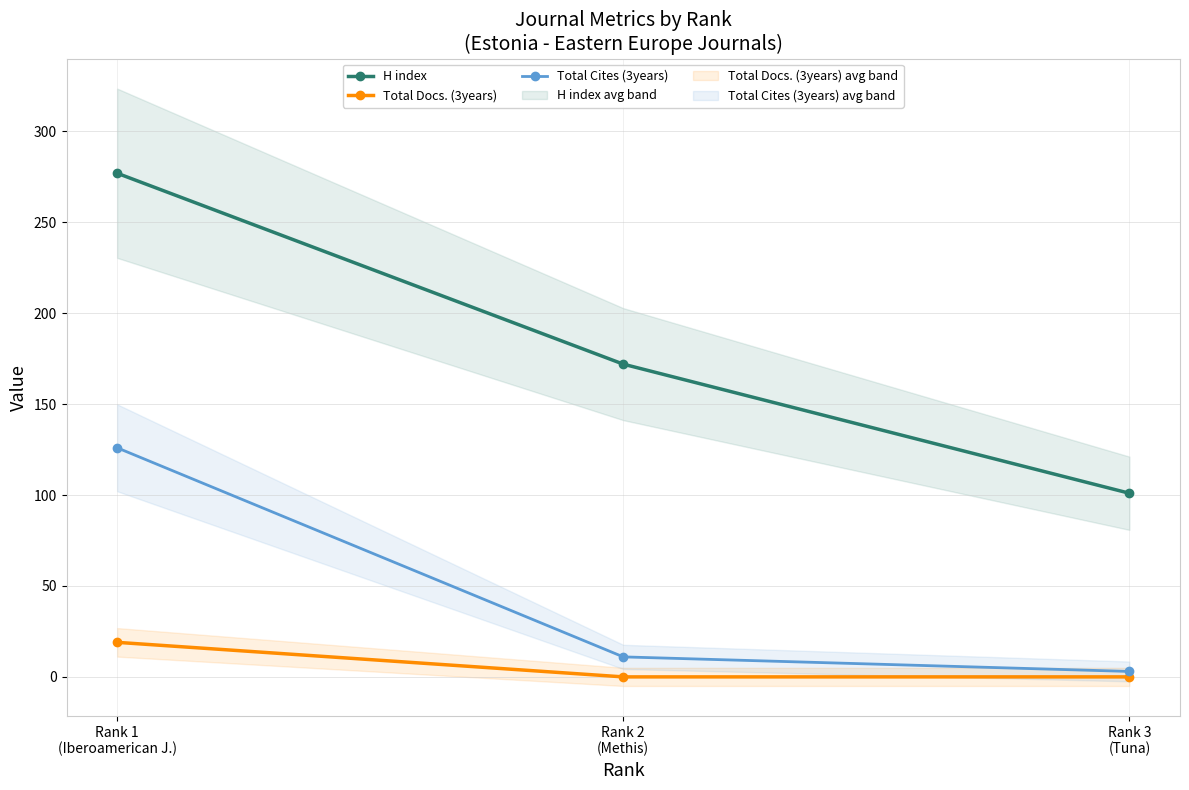

Between Rank 3
(Tuna) and Rank 2
(Methis), which is larger?

Rank 2
(Methis)